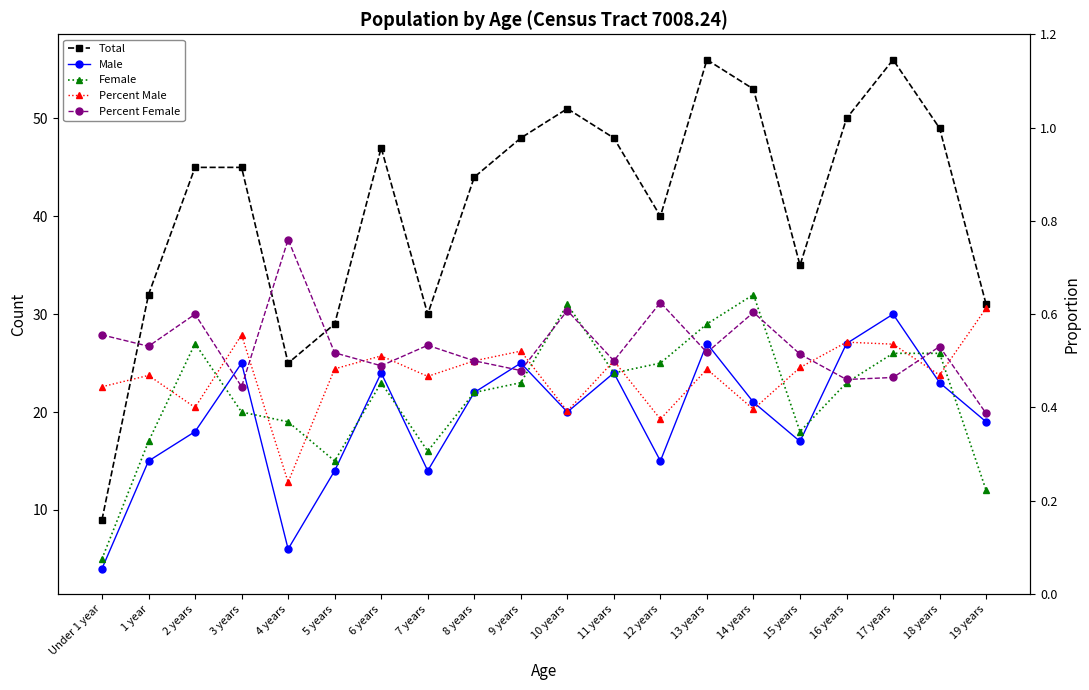

Between 18 years and 4 years, which is larger?

18 years